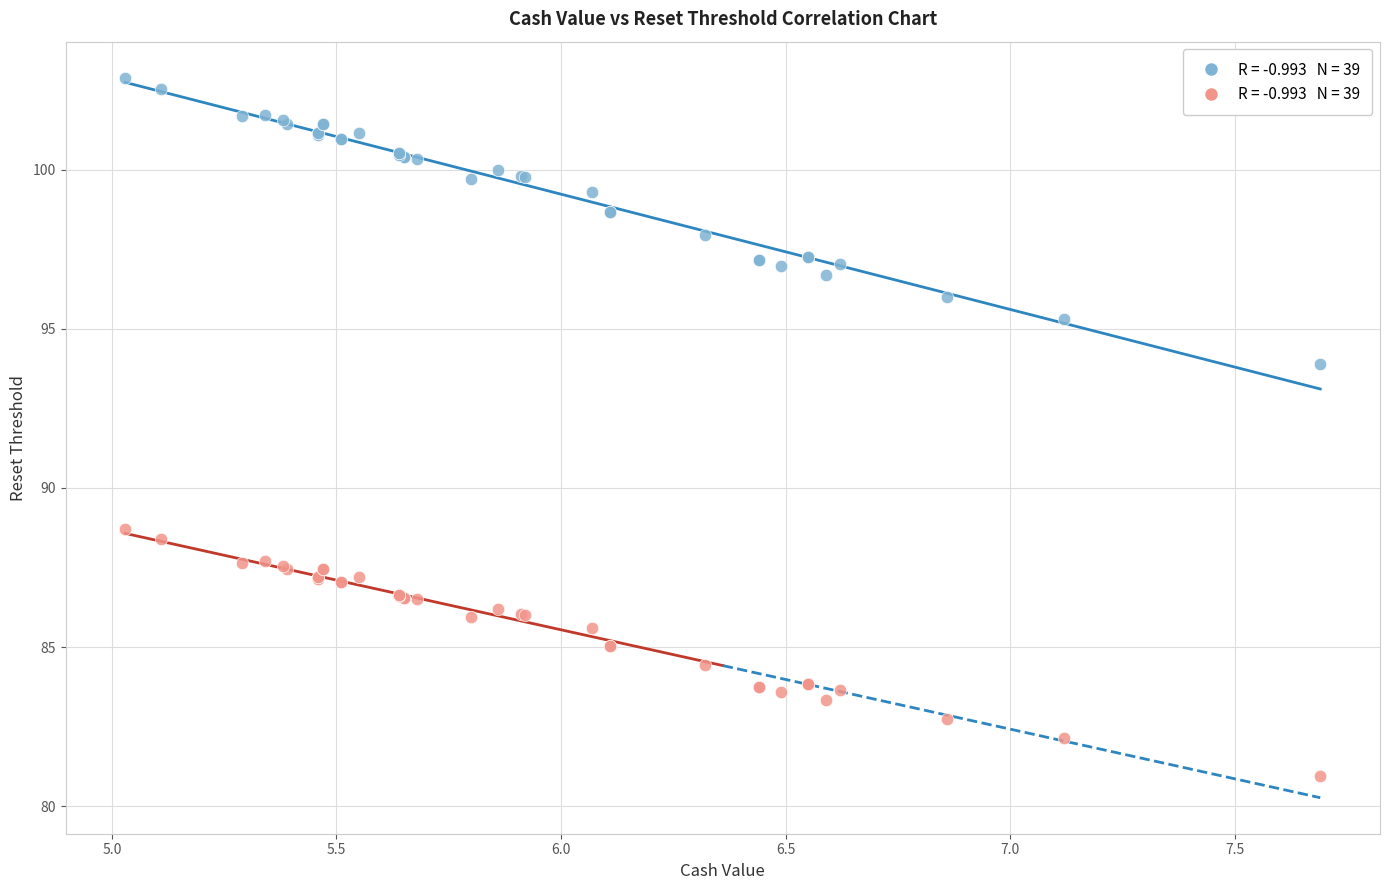

Across all series, what Y value is closest to 91?

88.7